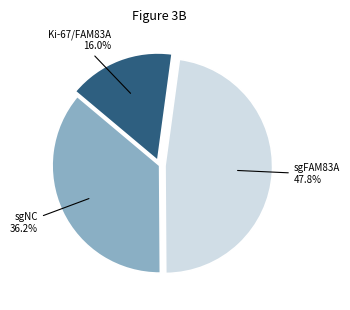

Combined, do sgNC 36.2% and sgFAM83A 47.8% account for over 50%?

Yes